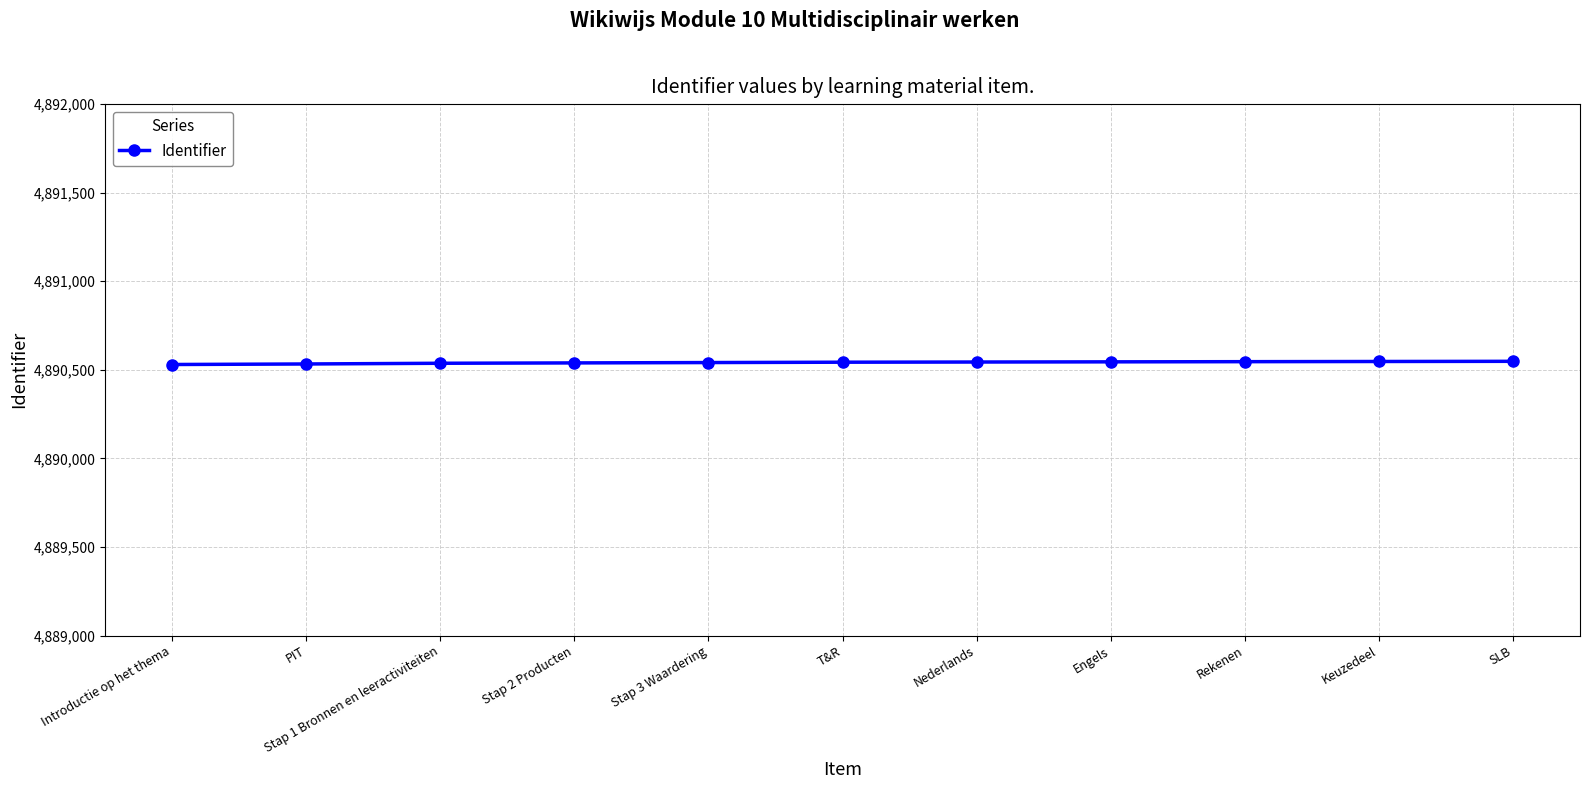

What is the greatest value displayed?

4890548